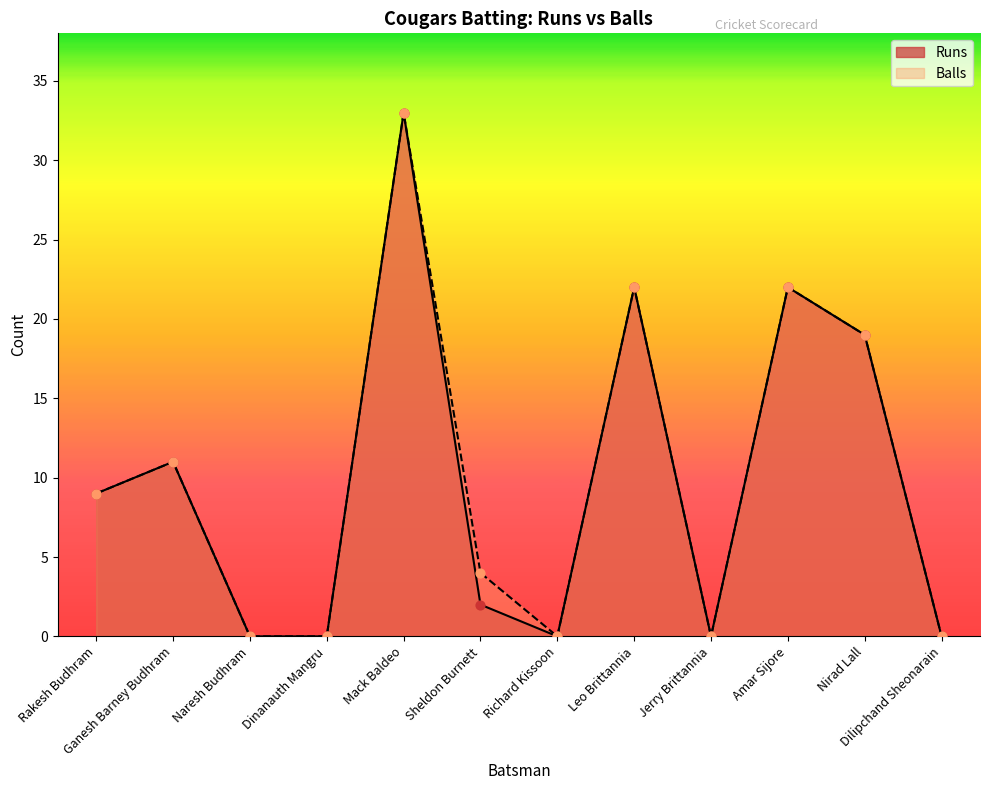

What are all the series names shown in the legend?

Runs, Balls